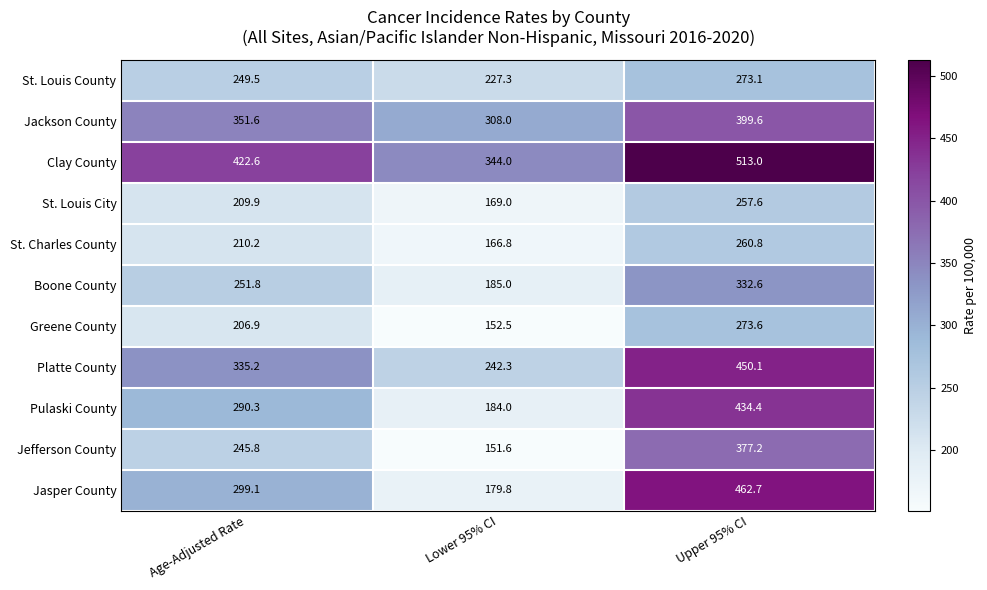

At how many categories does at least one series exceed 244?

3